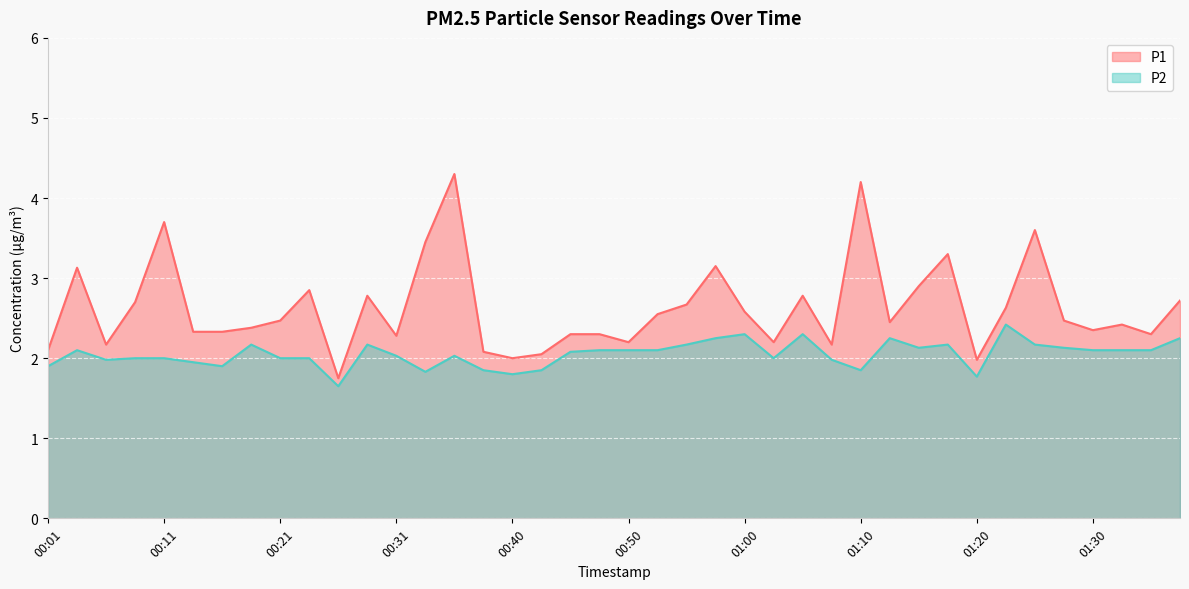

Between 01:07 and 00:11, which is larger?

00:11